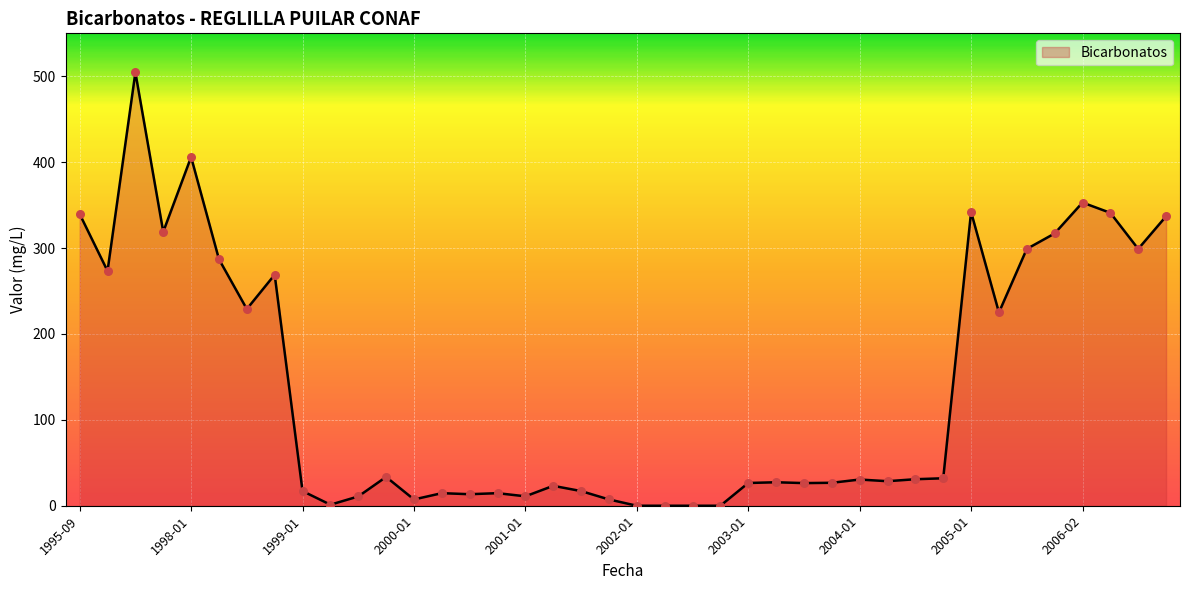

What is the maximum value shown in the chart?

504.5